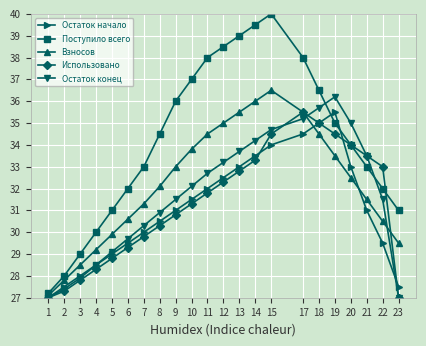

Which label corresponds to the largest value in the chart?

15